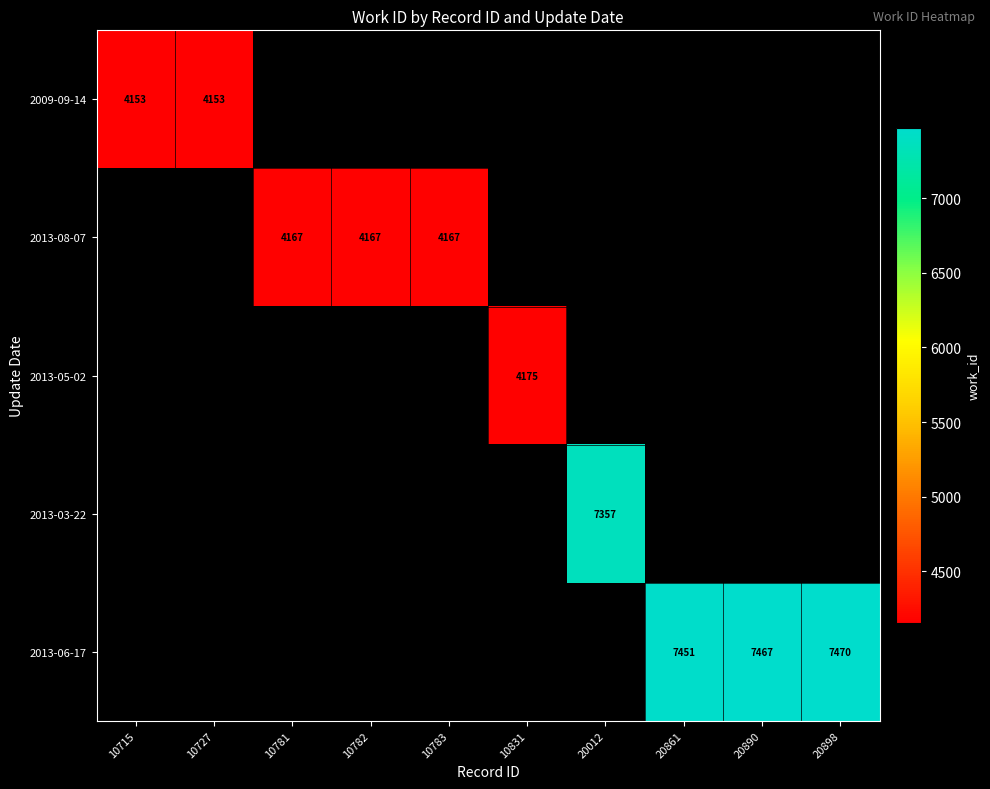

Is it true that 2013-03-22 equals 11239 at 20012?

False